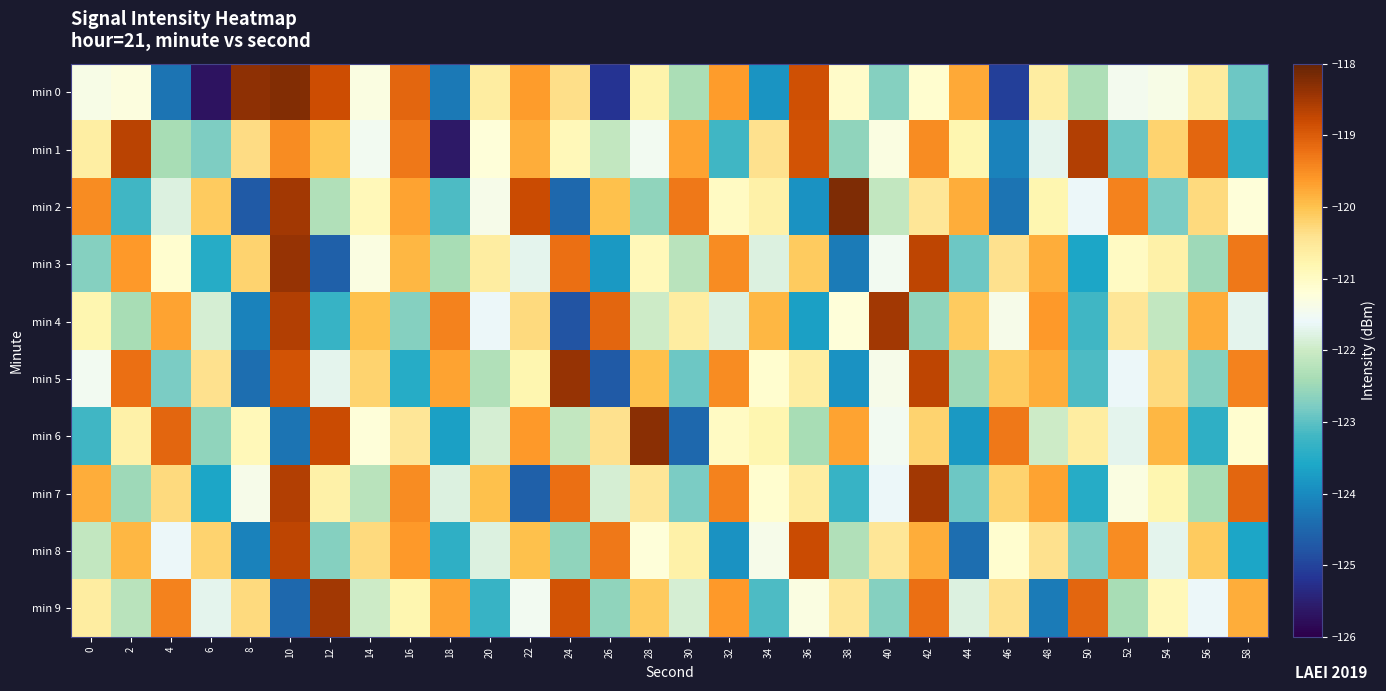

What is the greatest value displayed?

-118.2